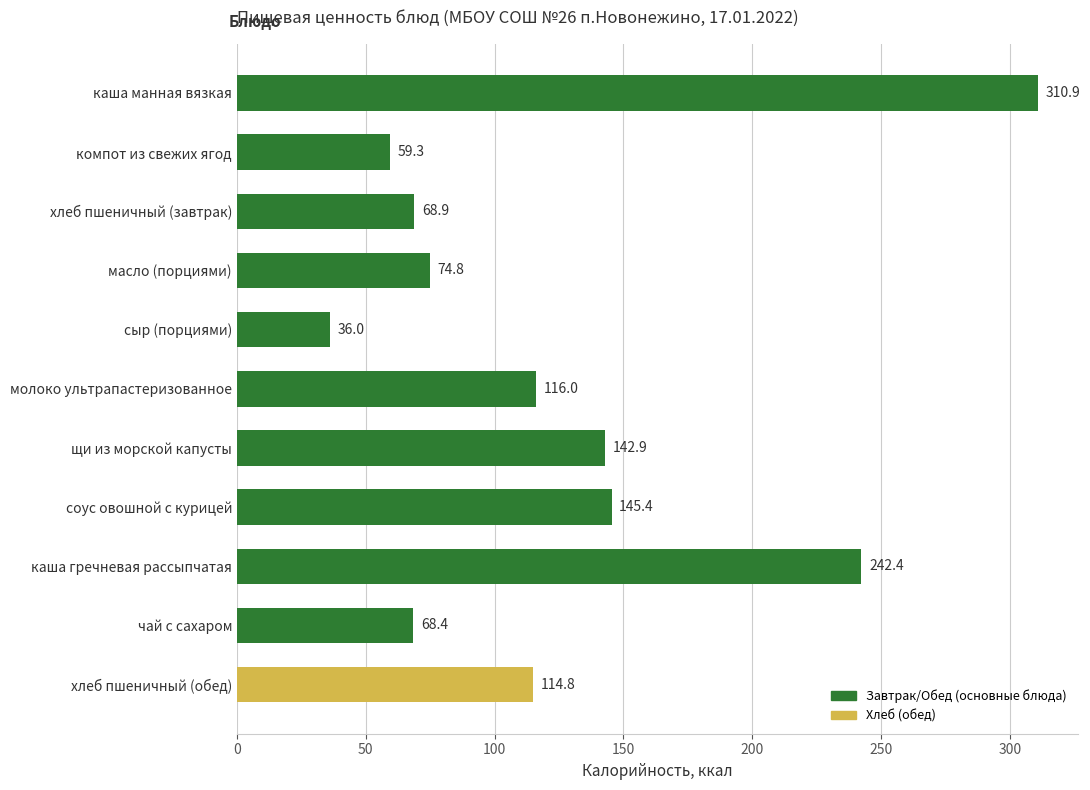

What is the sum of the values at масло (порциями) and соус овошной с курицей?

220.2